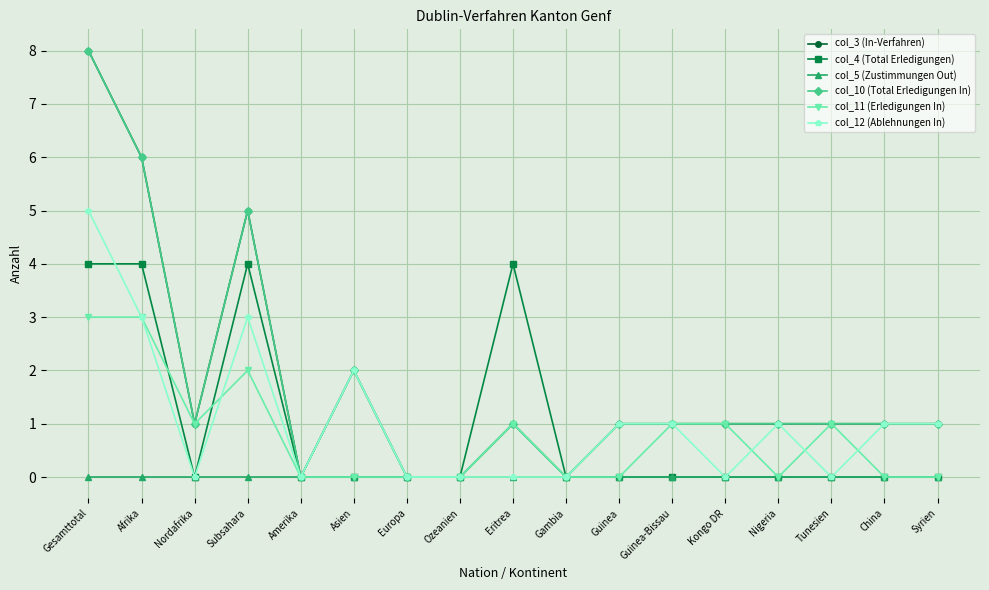

Is this an area chart (filled region under the line)?

No